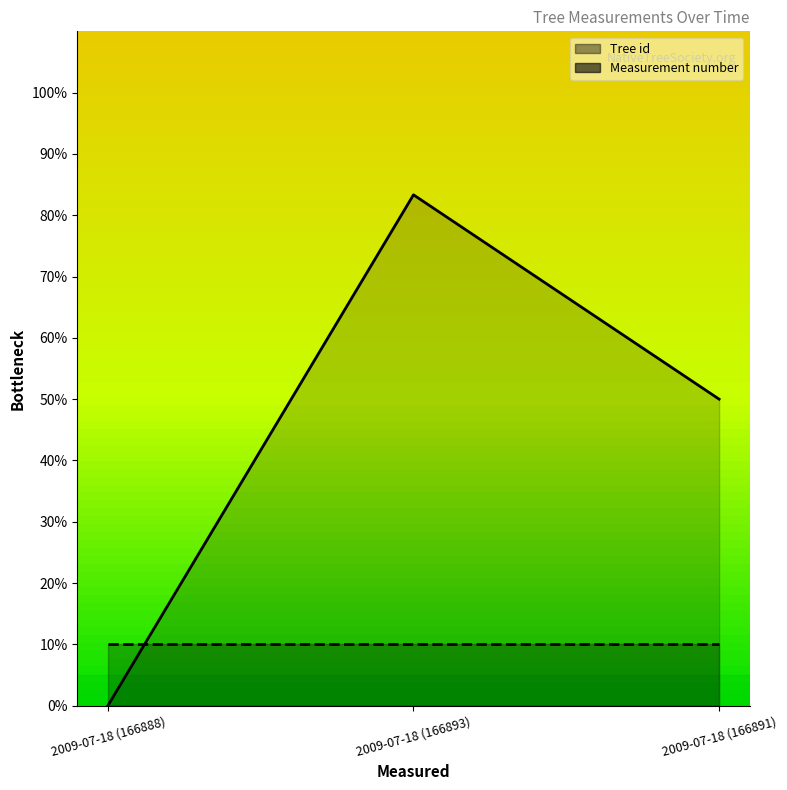

Between 2009-07-18 (166893) and 2009-07-18 (166891), which is larger?

2009-07-18 (166893)